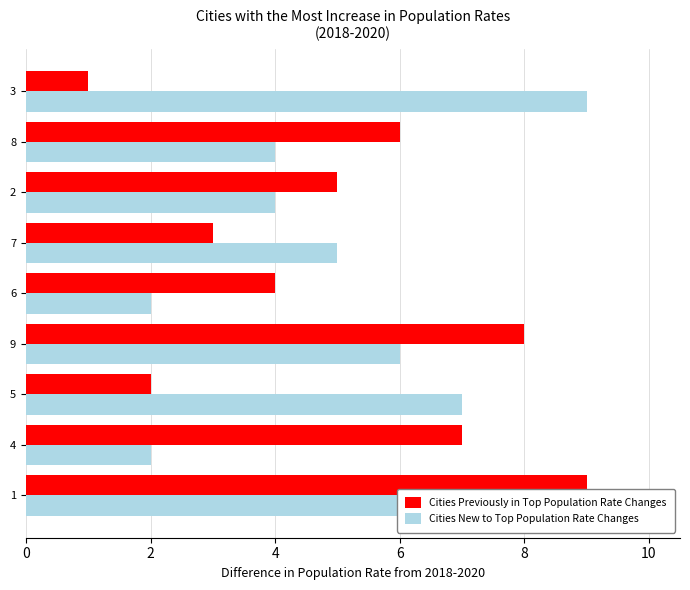

What is the difference between the maximum and minimum values in the Cities Previously in Top Population Rate Changes series?

8